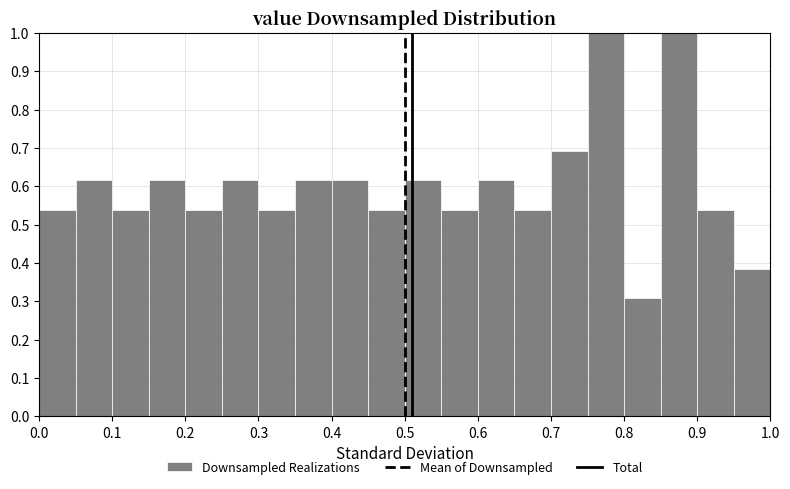

How tall is the bar that spans 0.95 to 1.00 on the x-axis? The values are not printed on the chart, so give them approximately, as read against the axis.

0.38